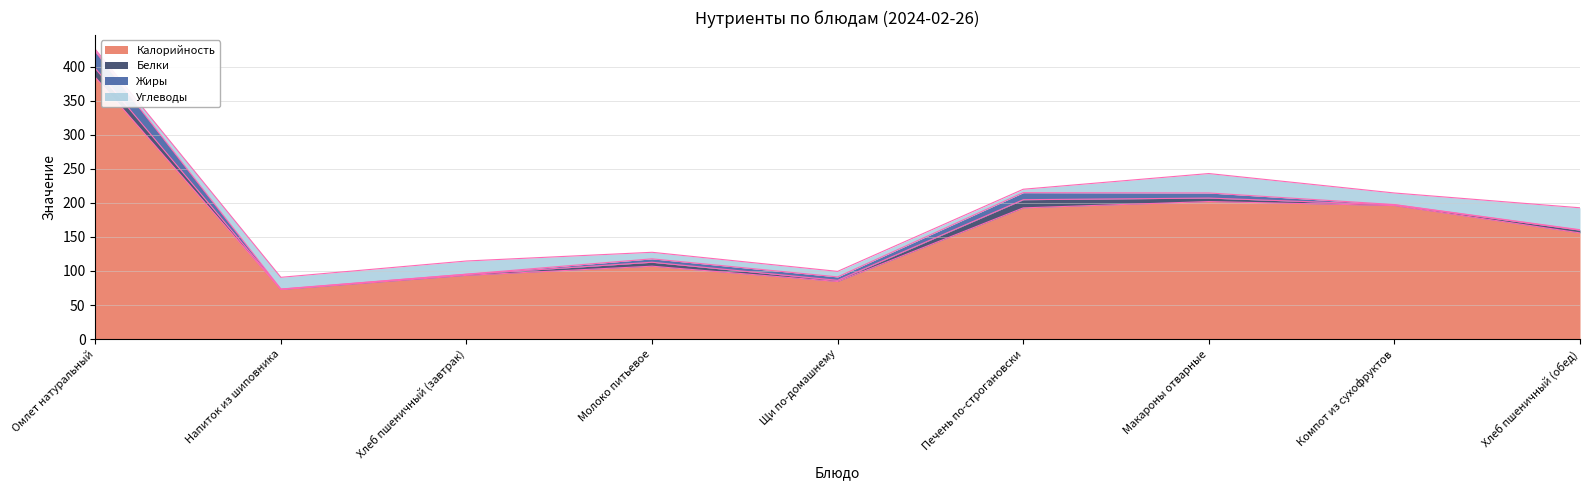

What is the value of the Жиры point at the 8th from the left?

0.3